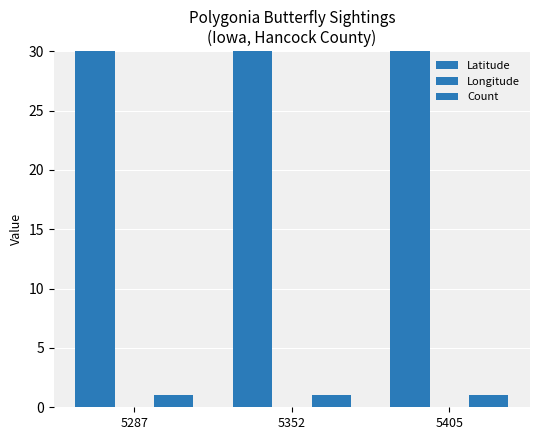

The Latitude series shows 27.2 at 5405. True or false?

False